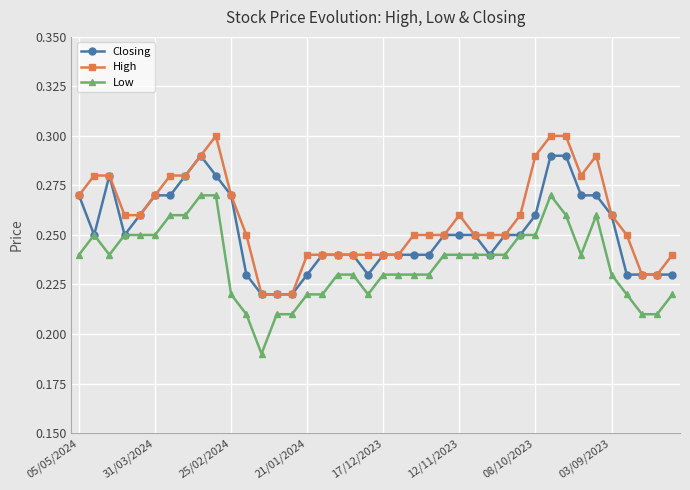

How many lines are shown in the chart?

3